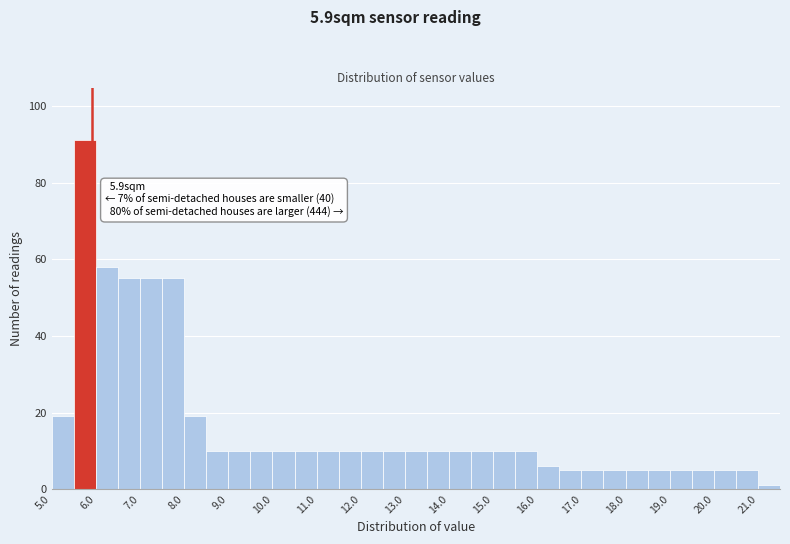

Over which range of the x-axis is the bar tallest?

5.5 to 6.0